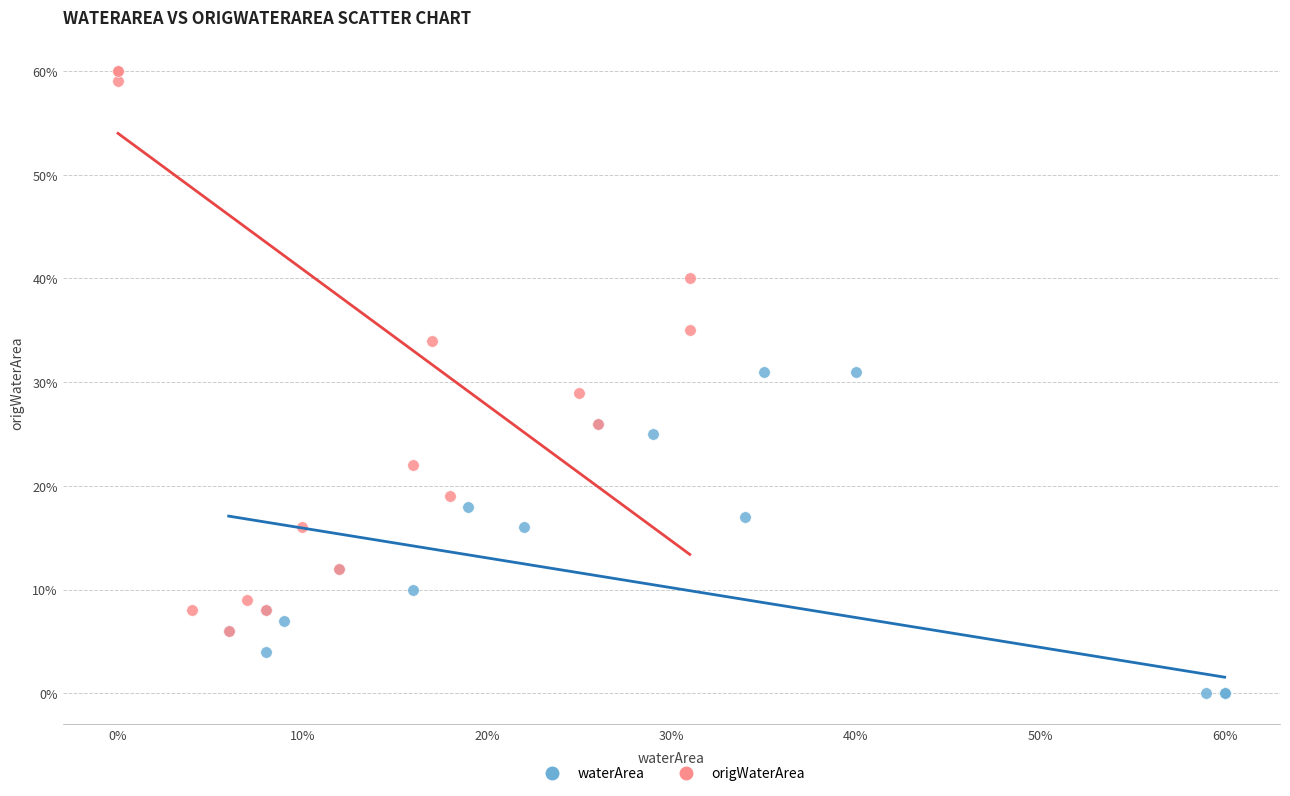

Which series has the largest Y range (max minus min)?

origWaterArea